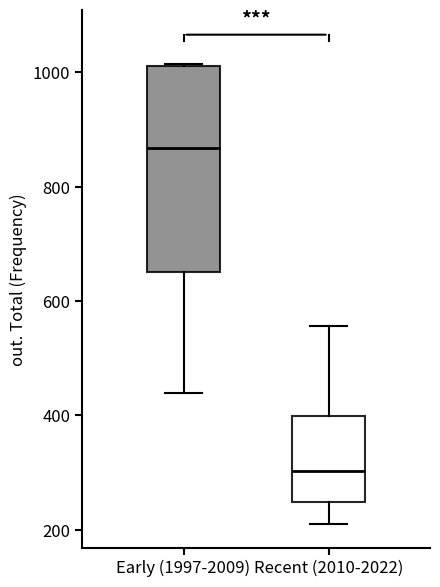

Which box has the lowest median line?

Recent (2010-2022)